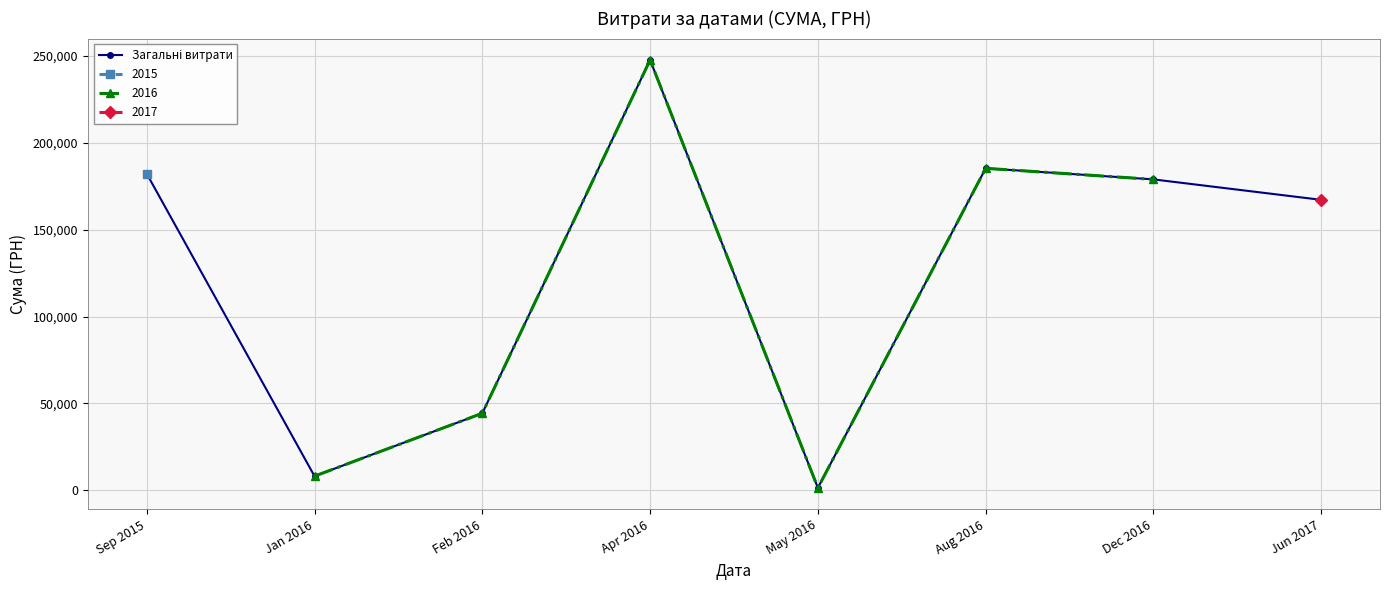

Is this an area chart (filled region under the line)?

No